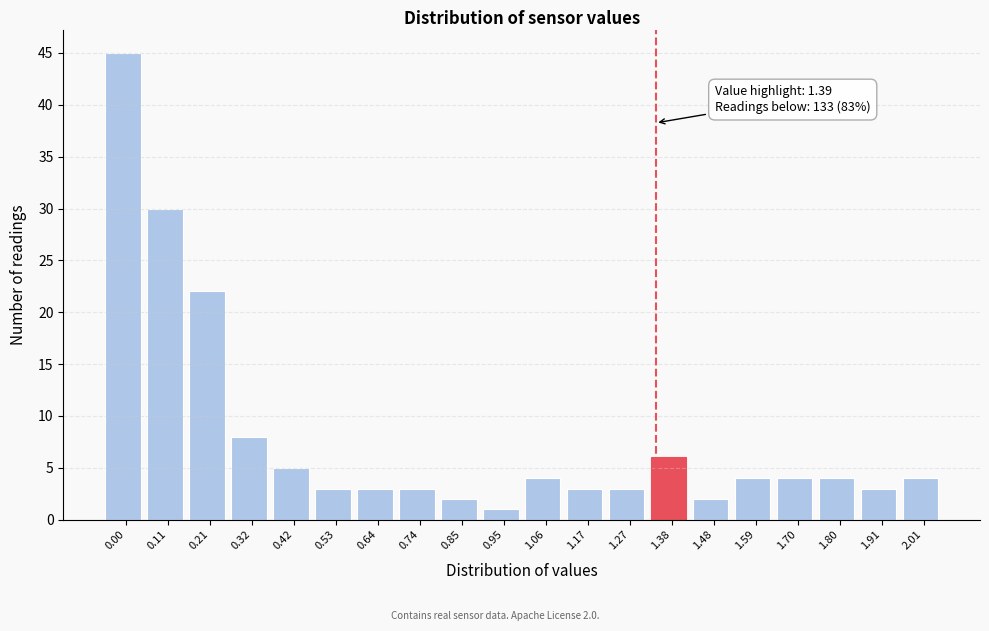

Reading right to left, what are all the values shown in this chart?

4	3	4	4	4	2	6	3	3	4	1	2	3	3	3	5	8	22	30	45